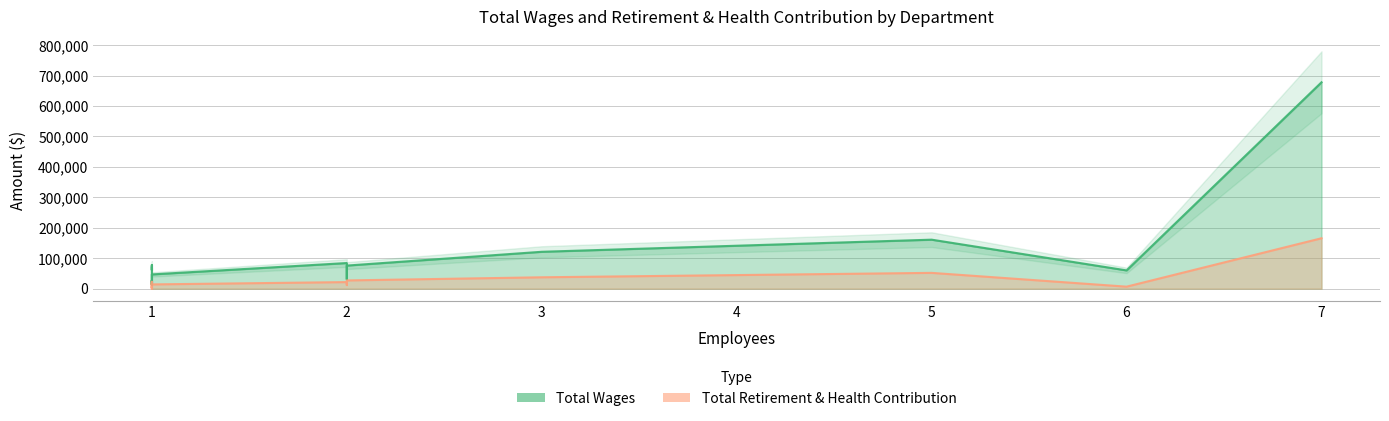

What are all the series names shown in the legend?

Total Wages, Total Retirement & Health Contribution